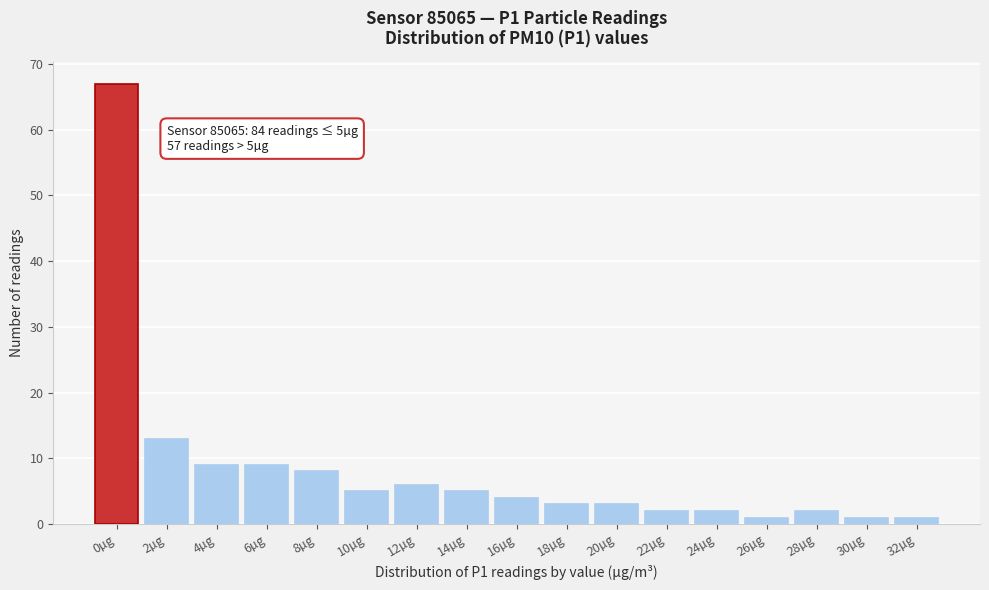

Reading right to left, extract all data points from this chart.

32µg=1	30µg=1	28µg=2	26µg=1	24µg=2	22µg=2	20µg=3	18µg=3	16µg=4	14µg=5	12µg=6	10µg=5	8µg=8	6µg=9	4µg=9	2µg=13	0µg=67